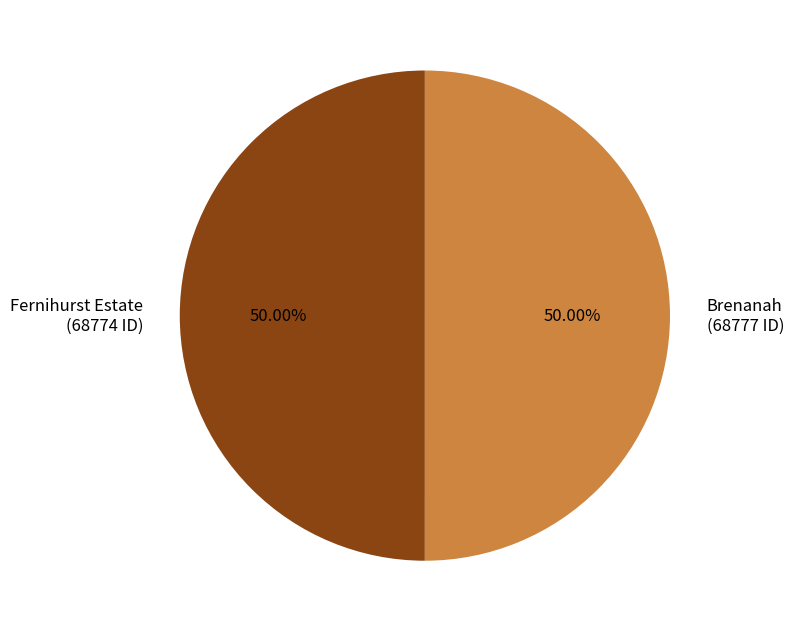

To the nearest percent, what is the average slice percentage?

50%